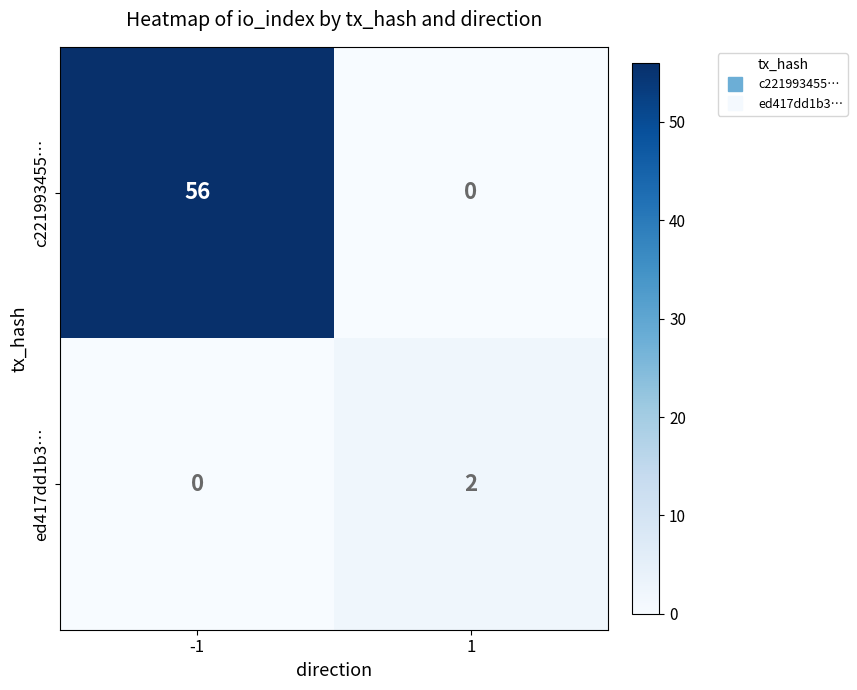

What is the maximum value shown in the chart?

56